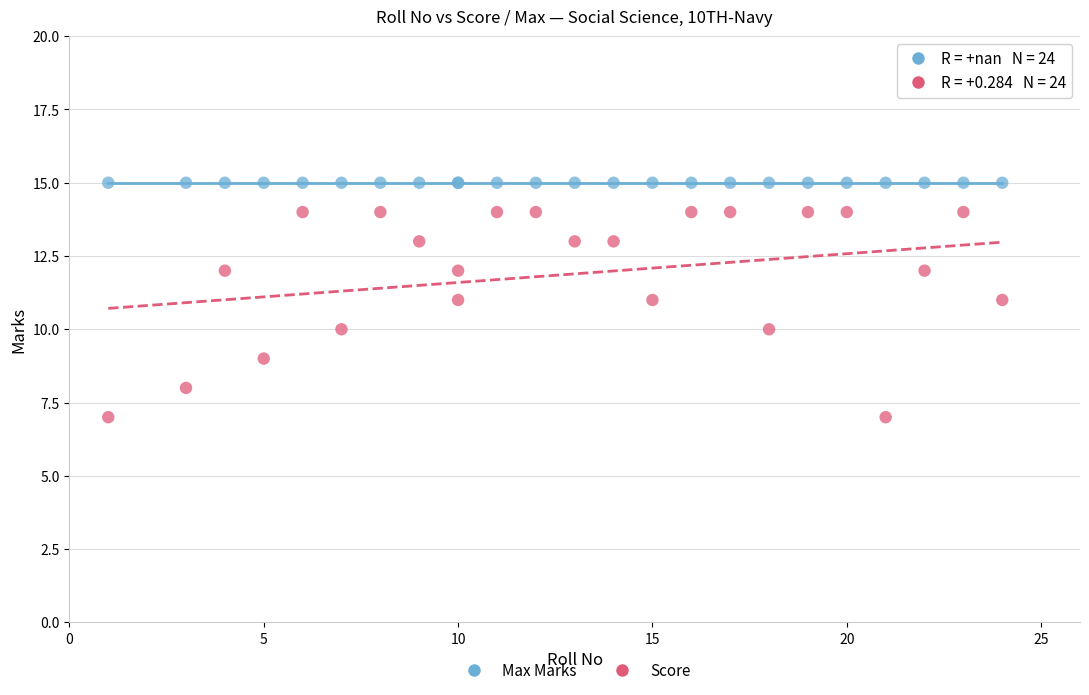

Which series contains the lowest Y value?

Score